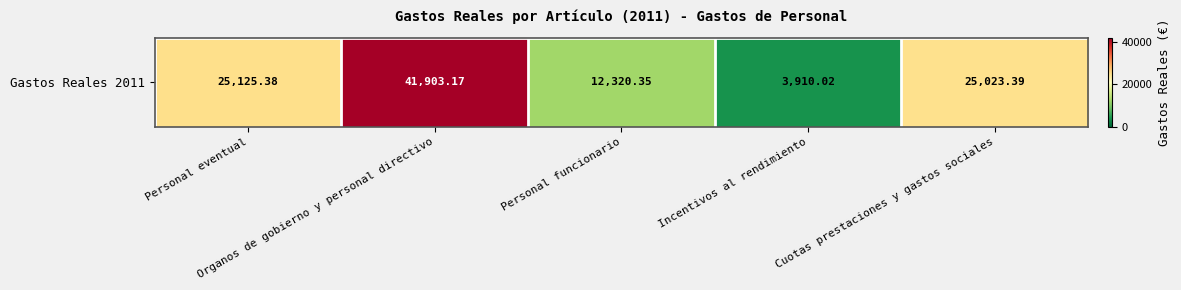

Rank the categories by value from lowest to highest.

Incentivos al rendimiento, Personal funcionario, Cuotas prestaciones y gastos sociales, Personal eventual, Organos de gobierno y personal directivo